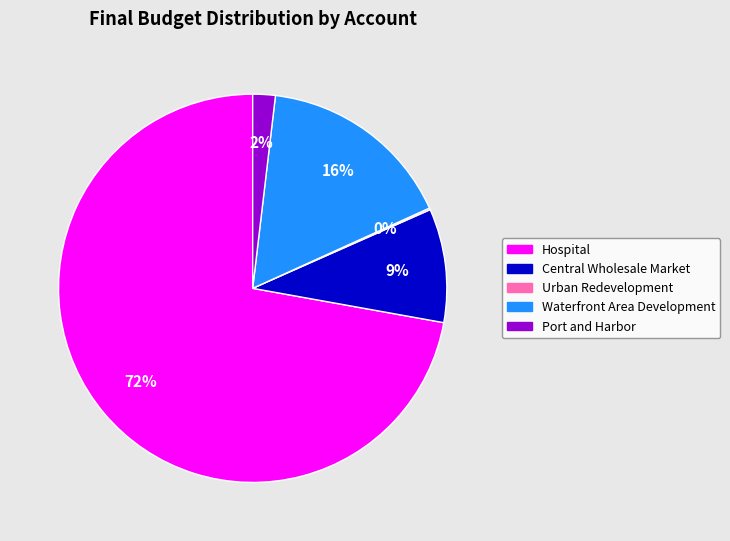

Is Hospital the majority of the pie?

Yes